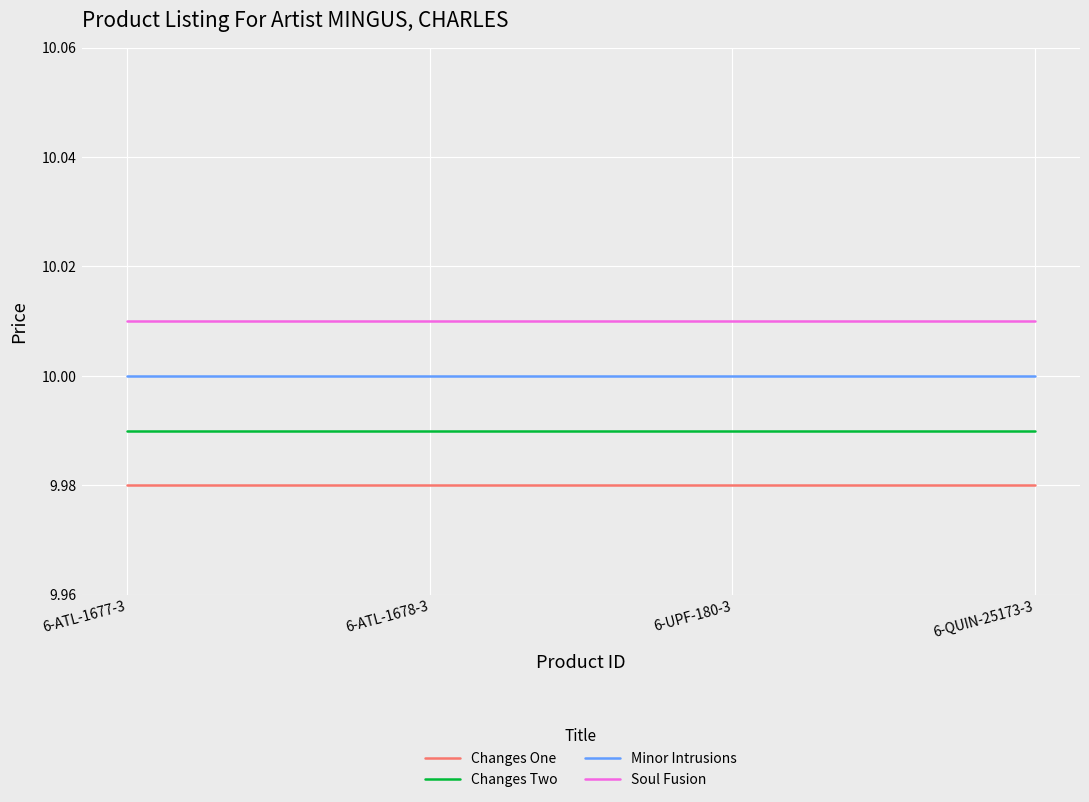

True or false: Minor Intrusions has a value of 4.5 at 6-ATL-1677-3.

False